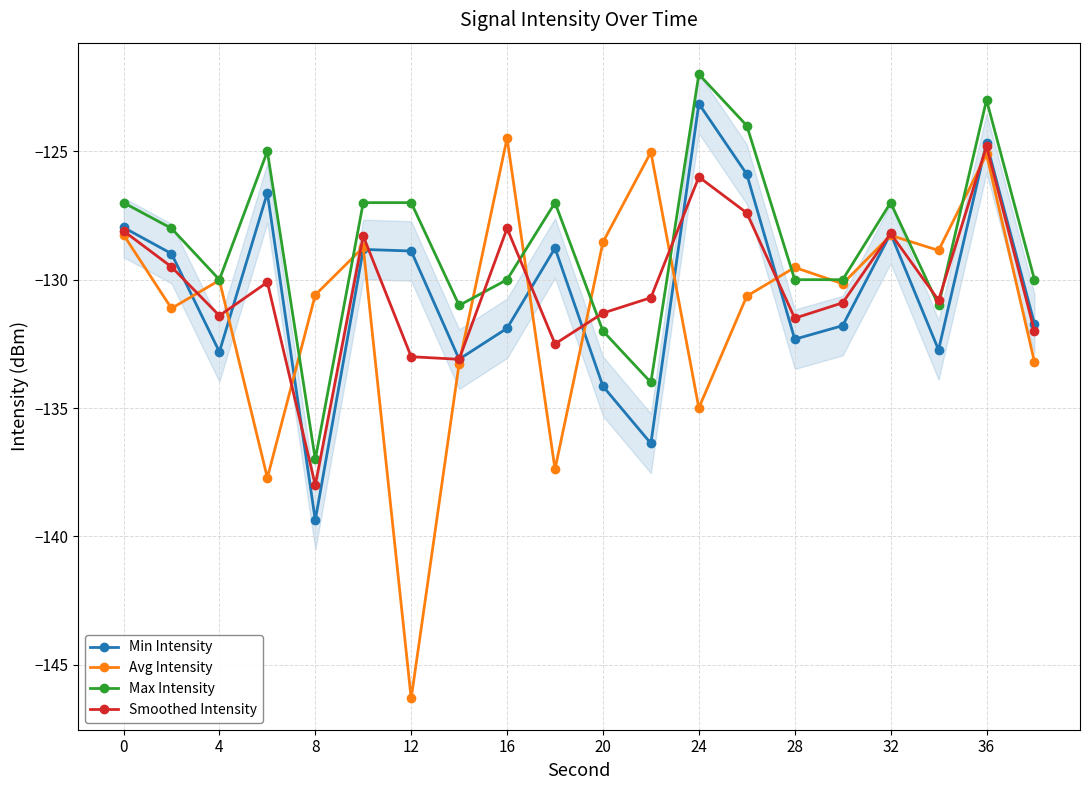

What is the value of the Smoothed Intensity point at the 16th from the left?

-130.9